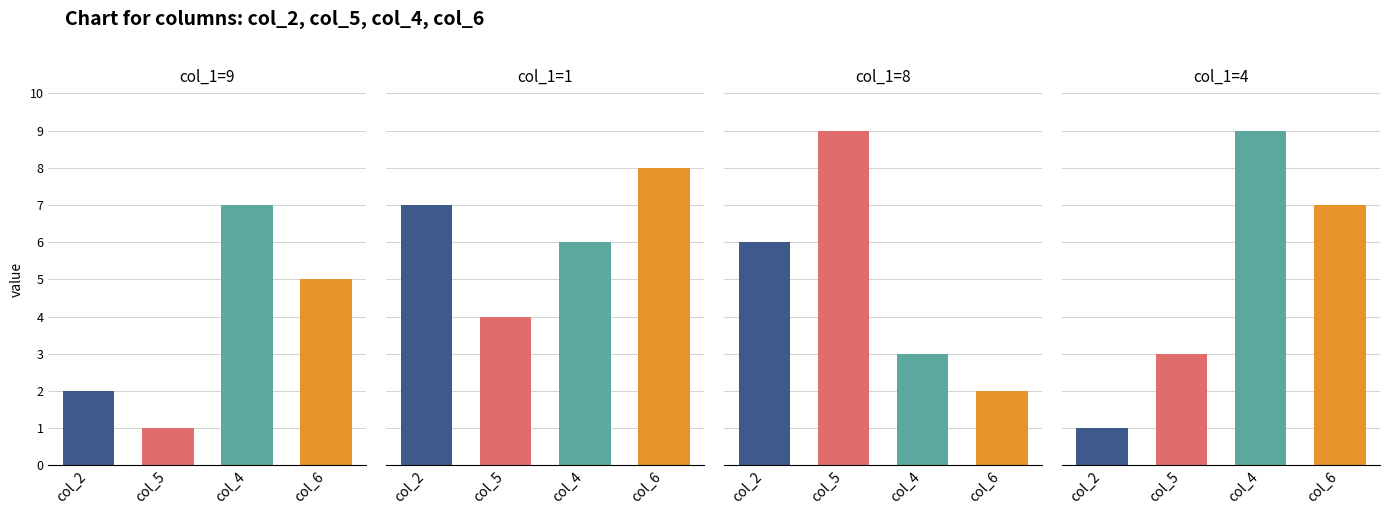

The value of col_5 at 3 is 3. True or false?

True